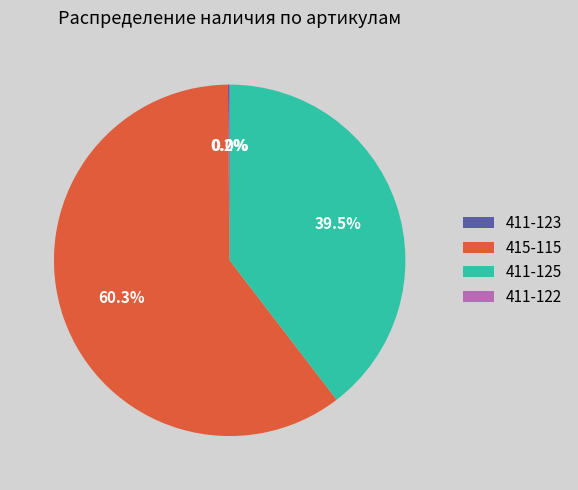

Which slice is the largest?

415-115